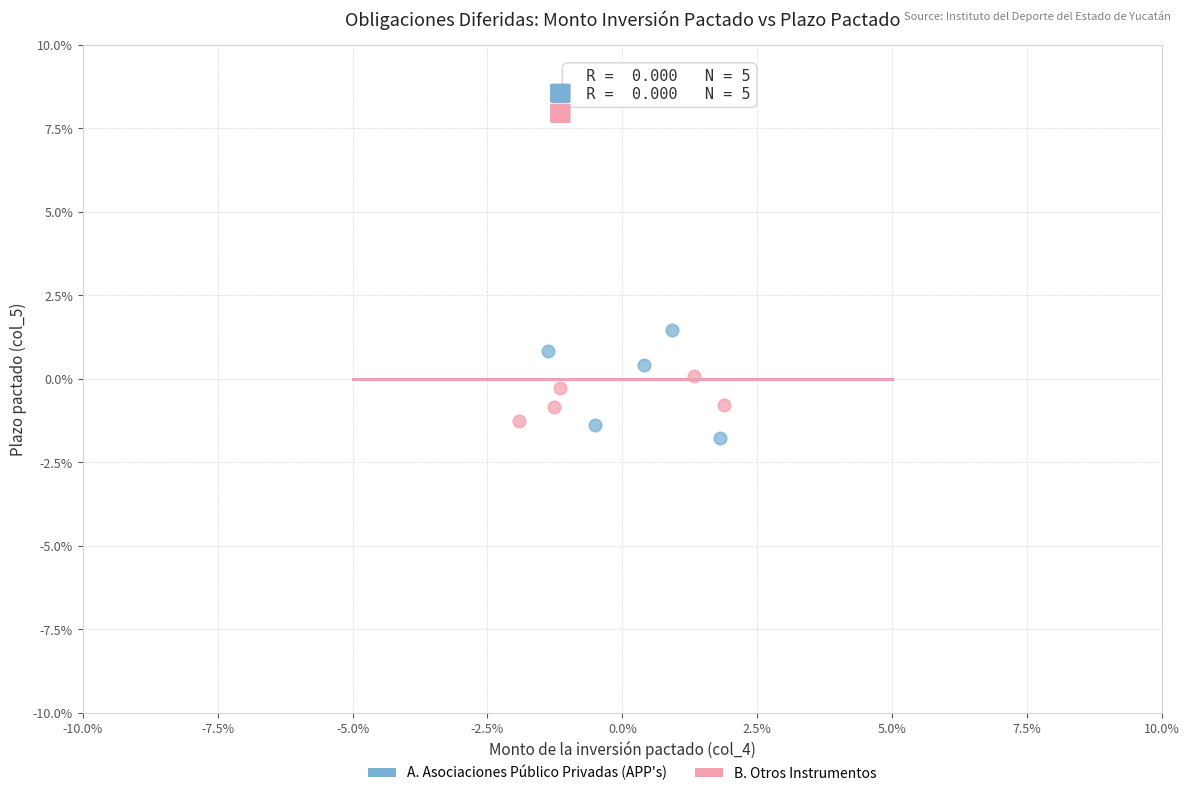

Which series reaches the minimum Y coordinate?

A. Asociaciones Público Privadas (APP's)